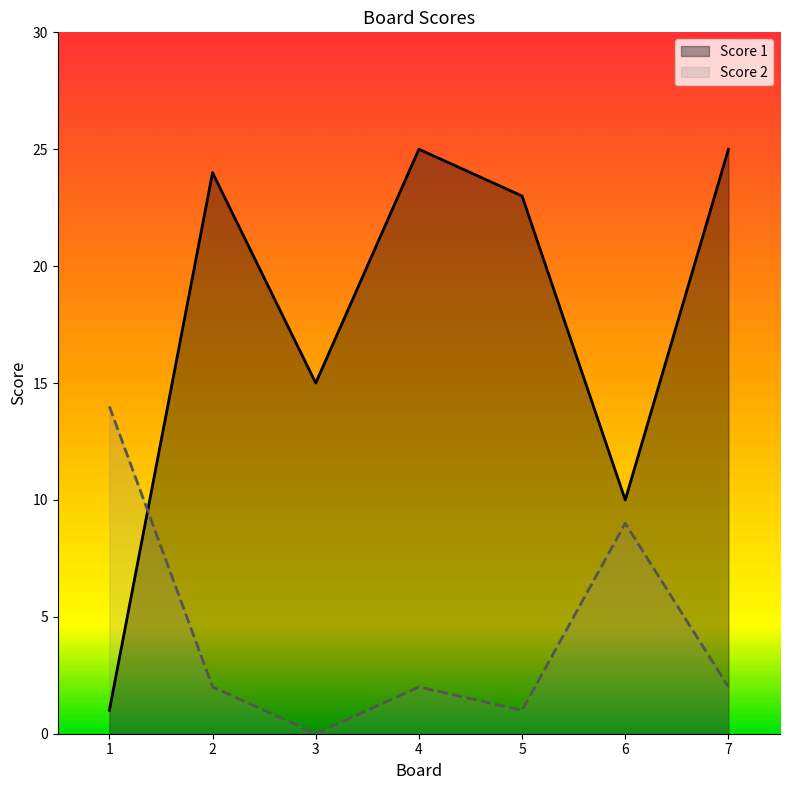

Which series has the largest range (max minus min)?

Score 1